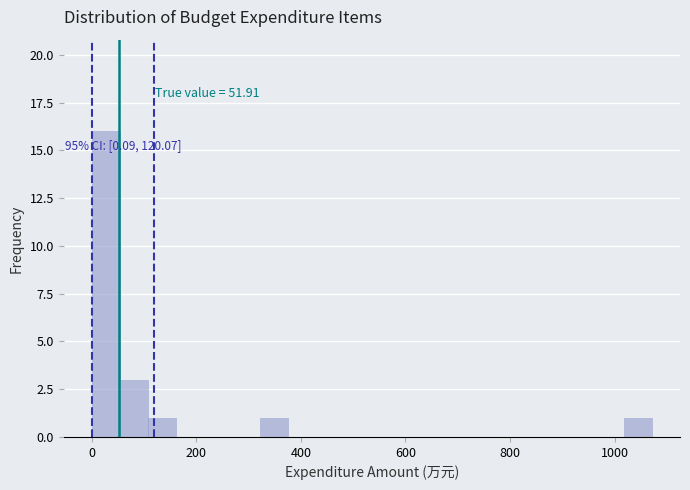

Around what value on the x-axis is the tallest bar? Give the approximate position of its centre, as read against the axis.

20